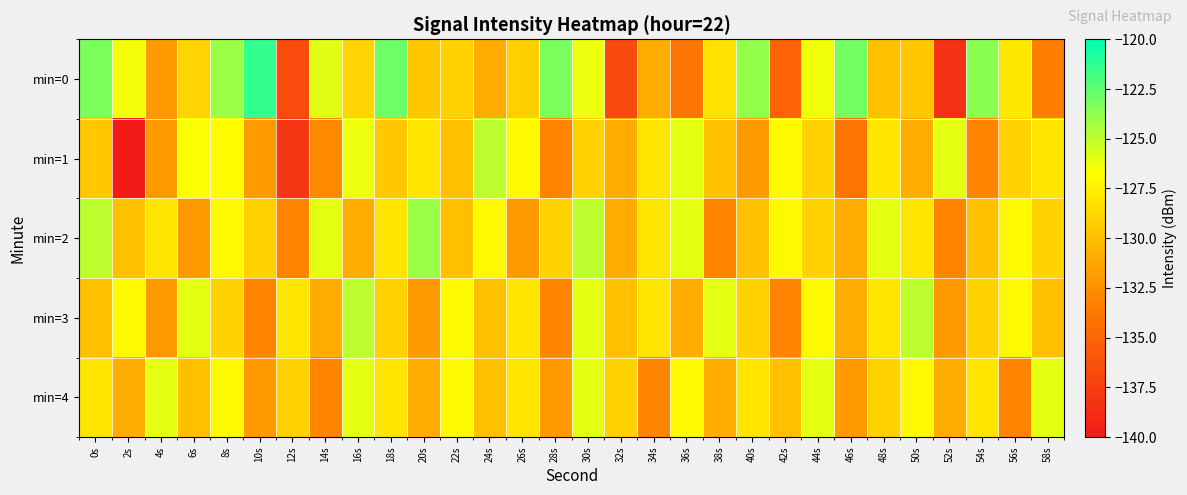

Reading left to right, what are all the values shown in this chart?

min=0: 0s=-123.2	2s=-126.4	4s=-131.9	6s=-128.8	8s=-124.1	10s=-121.3	12s=-136.7	14s=-125.9	16s=-128.9	18s=-122.8	20s=-129.6	22s=-129.0	24s=-131.1	26s=-129.2	28s=-123.2	30s=-126.2	32s=-136.8	34s=-131.0	36s=-134.0	38s=-128.1	40s=-123.9	42s=-135.1	44s=-126.3	46s=-123.0	48s=-129.9	50s=-129.6	52s=-138.4	54s=-123.6	56s=-127.9	58s=-133.4
min=1: 0s=-129.5	2s=-139.8	4s=-132.0	6s=-126.6	8s=-126.8	10s=-131.9	12s=-138.1	14s=-132.8	16s=-126.2	18s=-129.6	20s=-128.0	22s=-130.0	24s=-125.0	26s=-127.0	28s=-133.0	30s=-129.0	32s=-131.0	34s=-128.0	36s=-126.0	38s=-130.0	40s=-132.0	42s=-127.0	44s=-129.0	46s=-134.0	48s=-128.0	50s=-131.0	52s=-126.0	54s=-133.0	56s=-129.0	58s=-128.0
min=2: 0s=-125.0	2s=-130.0	4s=-128.0	6s=-132.0	8s=-127.0	10s=-129.0	12s=-133.0	14s=-126.0	16s=-131.0	18s=-128.0	20s=-124.0	22s=-130.0	24s=-127.0	26s=-132.0	28s=-129.0	30s=-125.0	32s=-131.0	34s=-128.0	36s=-126.0	38s=-133.0	40s=-130.0	42s=-127.0	44s=-129.0	46s=-131.0	48s=-126.0	50s=-128.0	52s=-133.0	54s=-130.0	56s=-127.0	58s=-129.0
min=3: 0s=-130.0	2s=-127.0	4s=-132.0	6s=-126.0	8s=-129.0	10s=-133.0	12s=-128.0	14s=-131.0	16s=-125.0	18s=-129.0	20s=-132.0	22s=-127.0	24s=-130.0	26s=-128.0	28s=-133.0	30s=-126.0	32s=-130.0	34s=-128.0	36s=-131.0	38s=-126.0	40s=-129.0	42s=-133.0	44s=-127.0	46s=-131.0	48s=-128.0	50s=-125.0	52s=-132.0	54s=-129.0	56s=-127.0	58s=-130.0
min=4: 0s=-128.0	2s=-131.0	4s=-126.0	6s=-130.0	8s=-127.0	10s=-132.0	12s=-129.0	14s=-133.0	16s=-126.0	18s=-128.0	20s=-131.0	22s=-127.0	24s=-130.0	26s=-128.0	28s=-132.0	30s=-126.0	32s=-129.0	34s=-133.0	36s=-127.0	38s=-131.0	40s=-128.0	42s=-130.0	44s=-126.0	46s=-132.0	48s=-129.0	50s=-127.0	52s=-131.0	54s=-128.0	56s=-133.0	58s=-126.0